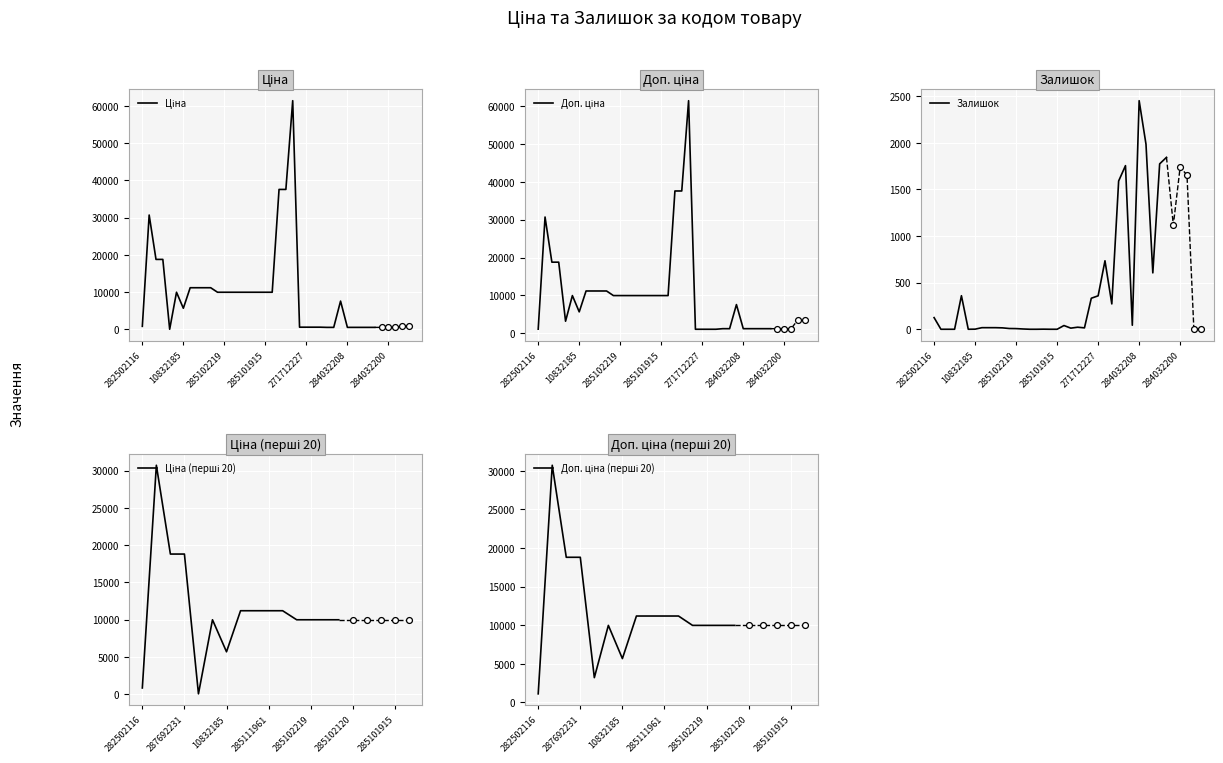

What is the total value across all series at 284032202?

3619.4